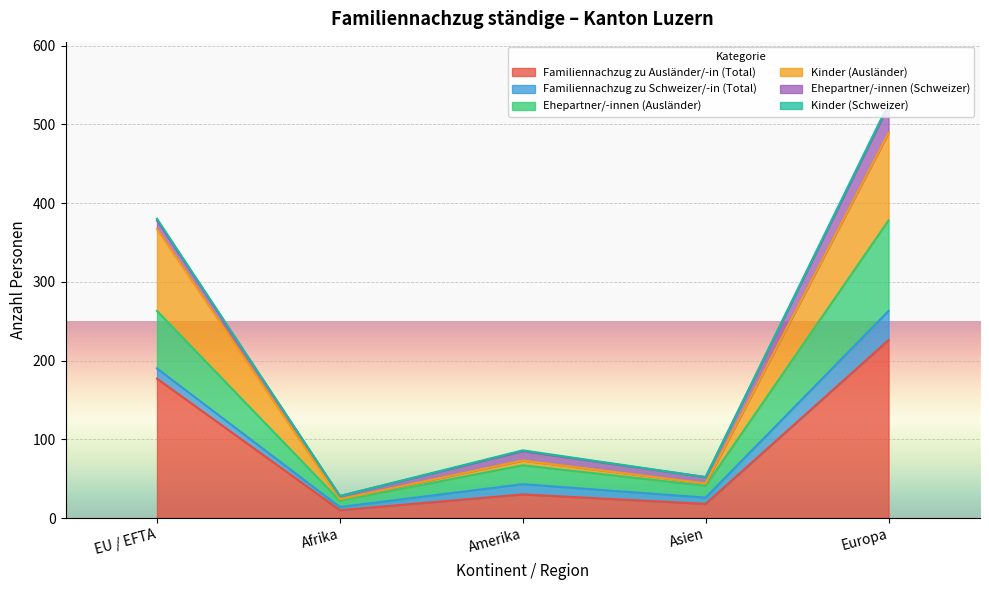

Which category has the highest value in the Familiennachzug zu Ausländer/-in (Total) series?

Europa